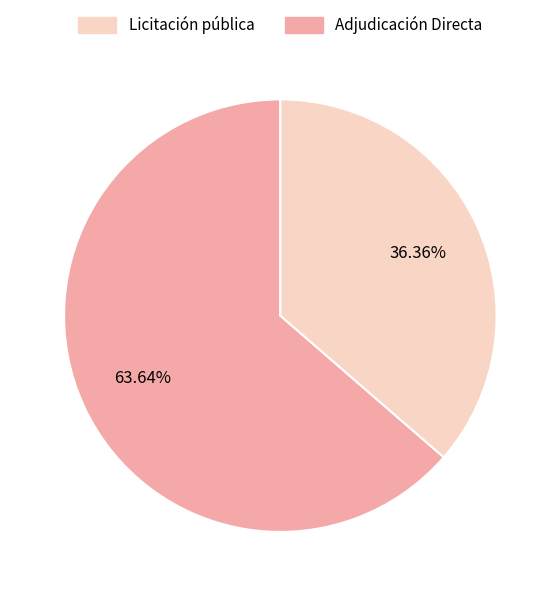

Is there a majority slice in this chart?

Yes